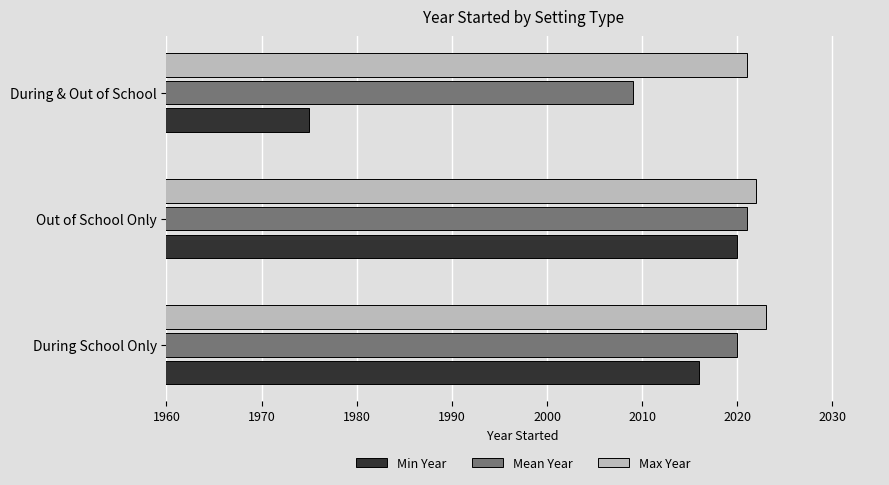

True or false: Min Year has a value of 2020 at Out of School Only.

True